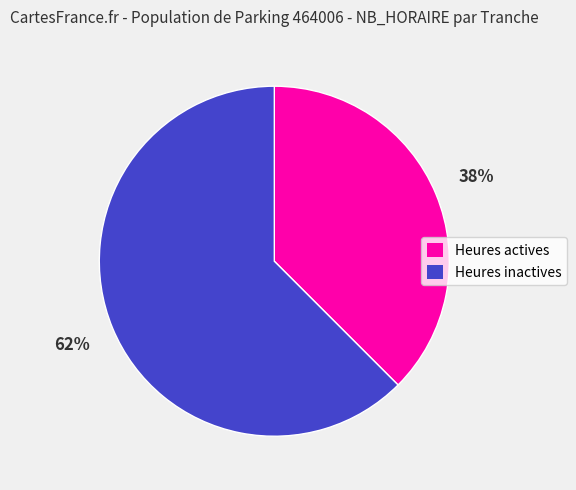

To the nearest percent, what is the average slice percentage?

50%